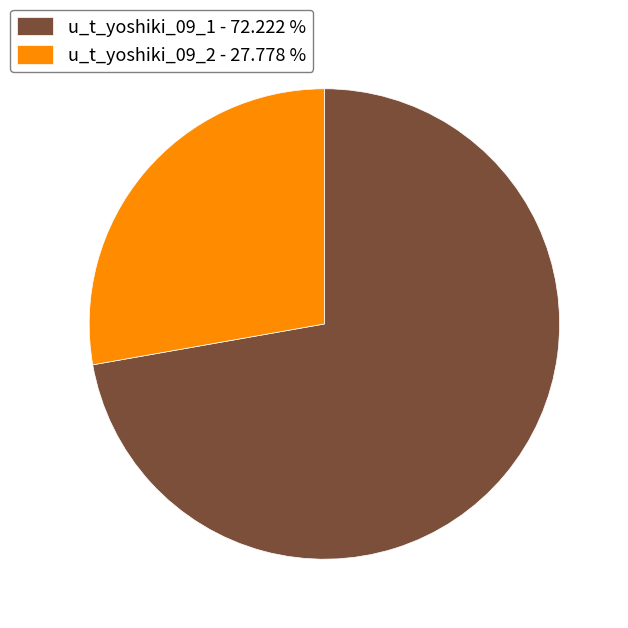

Rank the categories by value from highest to lowest.

u_t_yoshiki_09_1 - 72.222 %, u_t_yoshiki_09_2 - 27.778 %